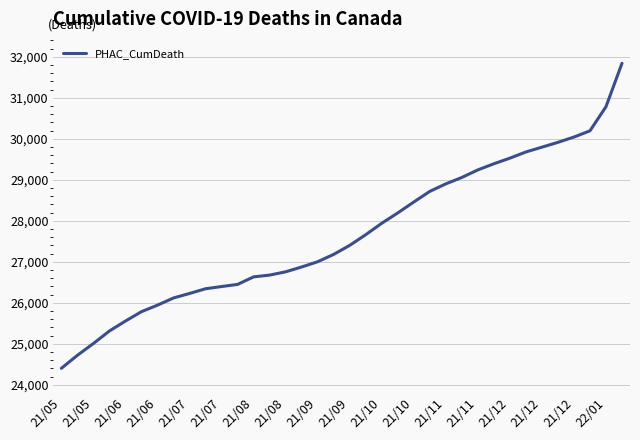

What is the greatest value displayed?

31841